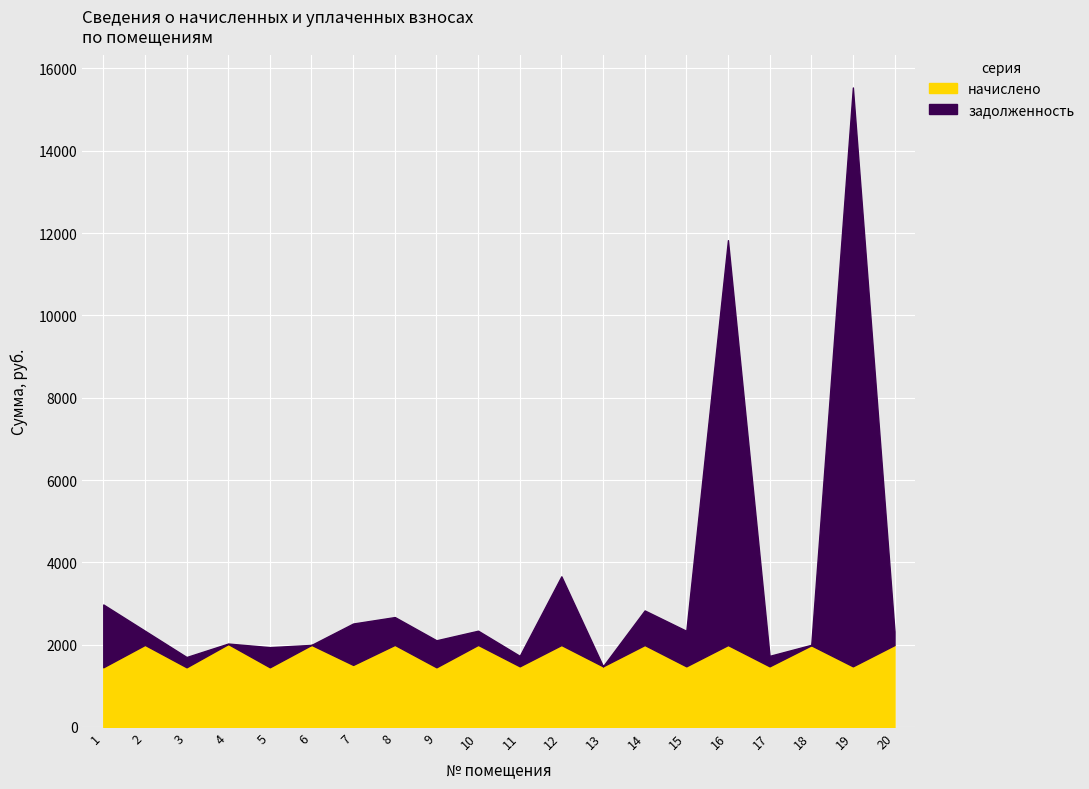

At which label is начислено closest to 1731?

7